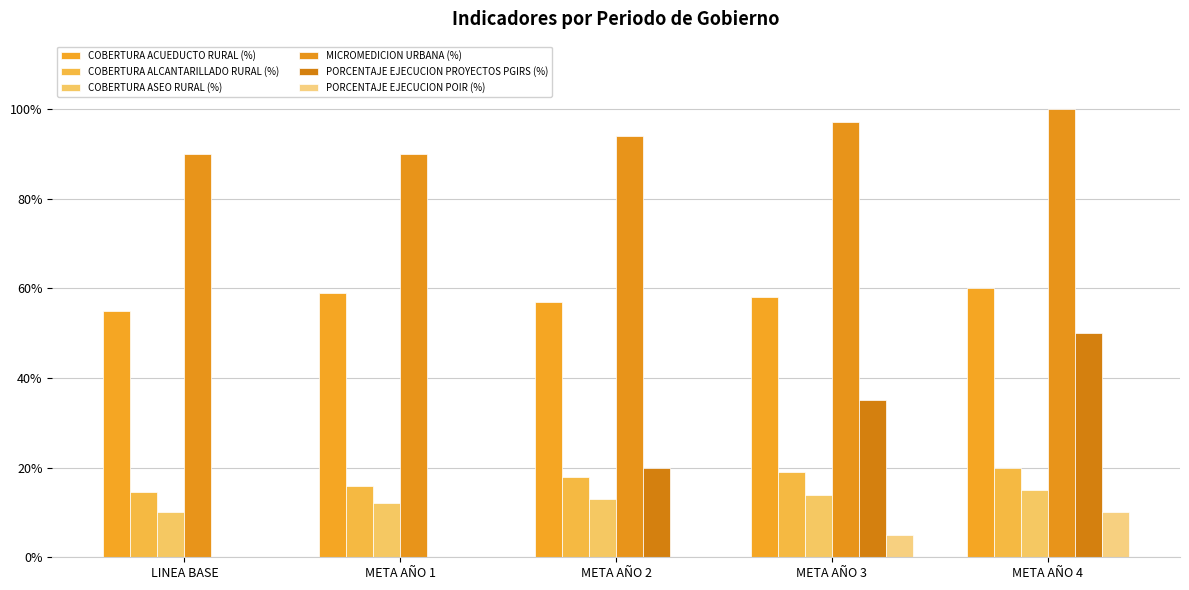

Are the bars grouped side by side (vs. stacked)?

Yes